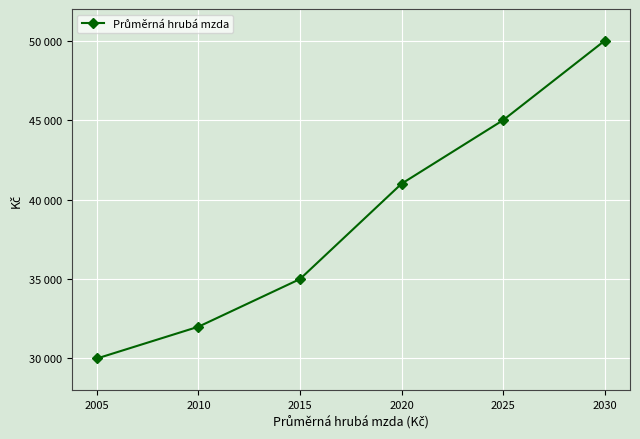

What is the value of the 3rd point from the left?

35000